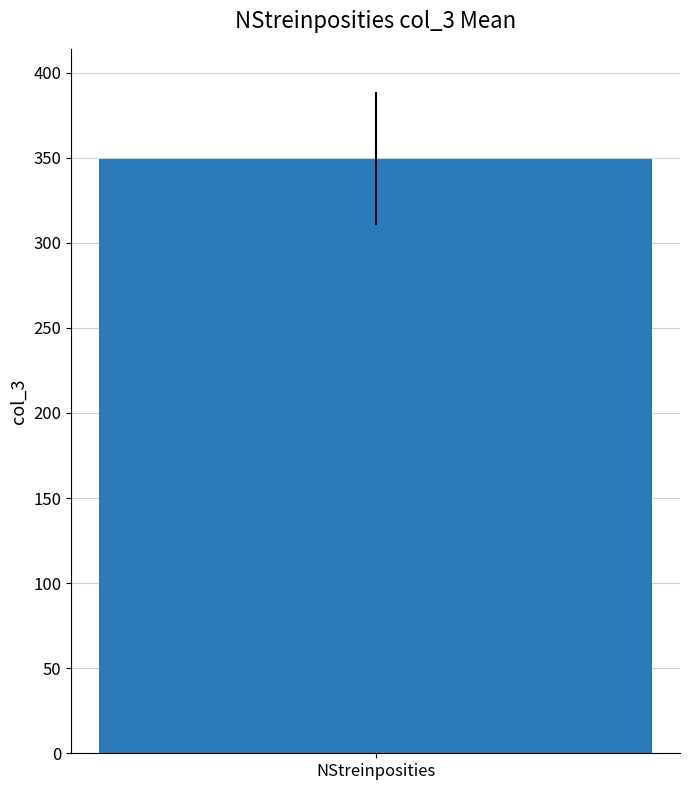

What is the difference between the maximum and minimum values?

186